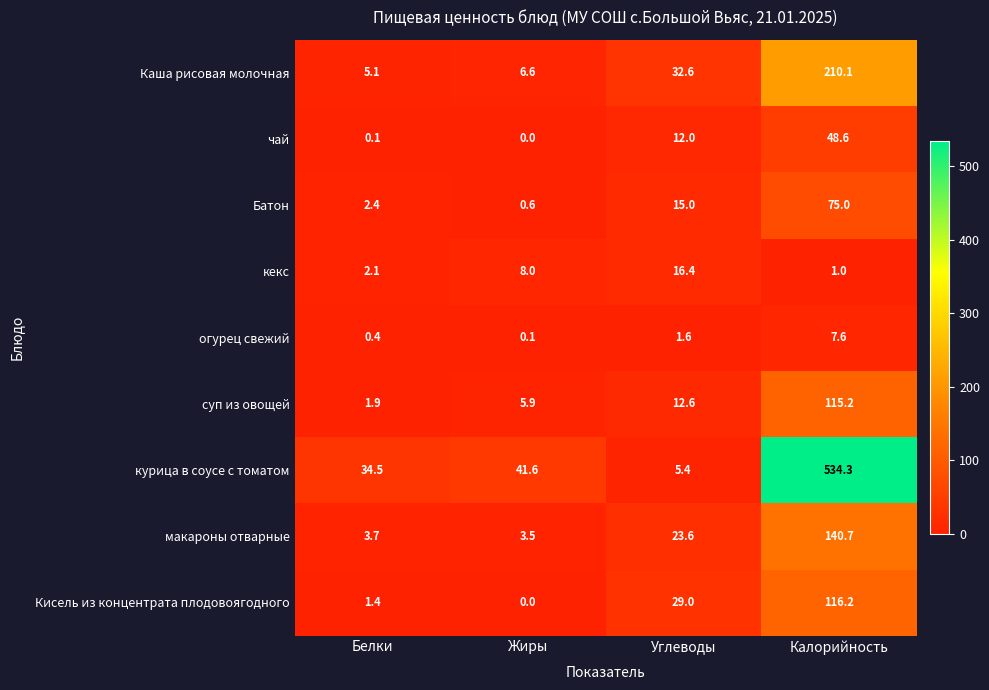

Which series has the widest spread of values?

курица в соусе с томатом